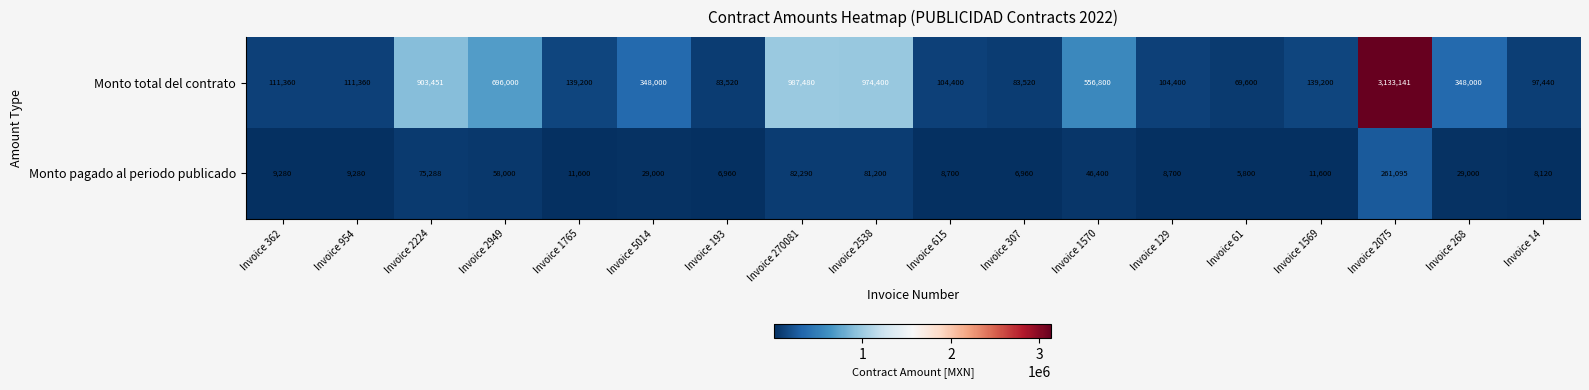

What is the difference between the highest and lowest values at Invoice 14?

89320